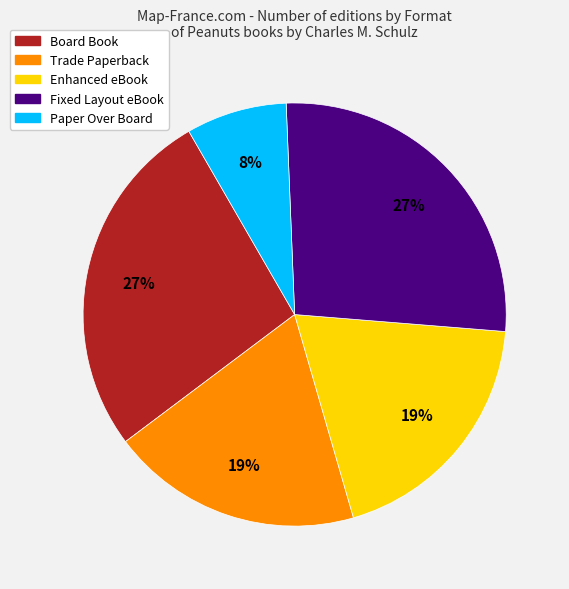

To the nearest percent, what is the average slice percentage?

20%